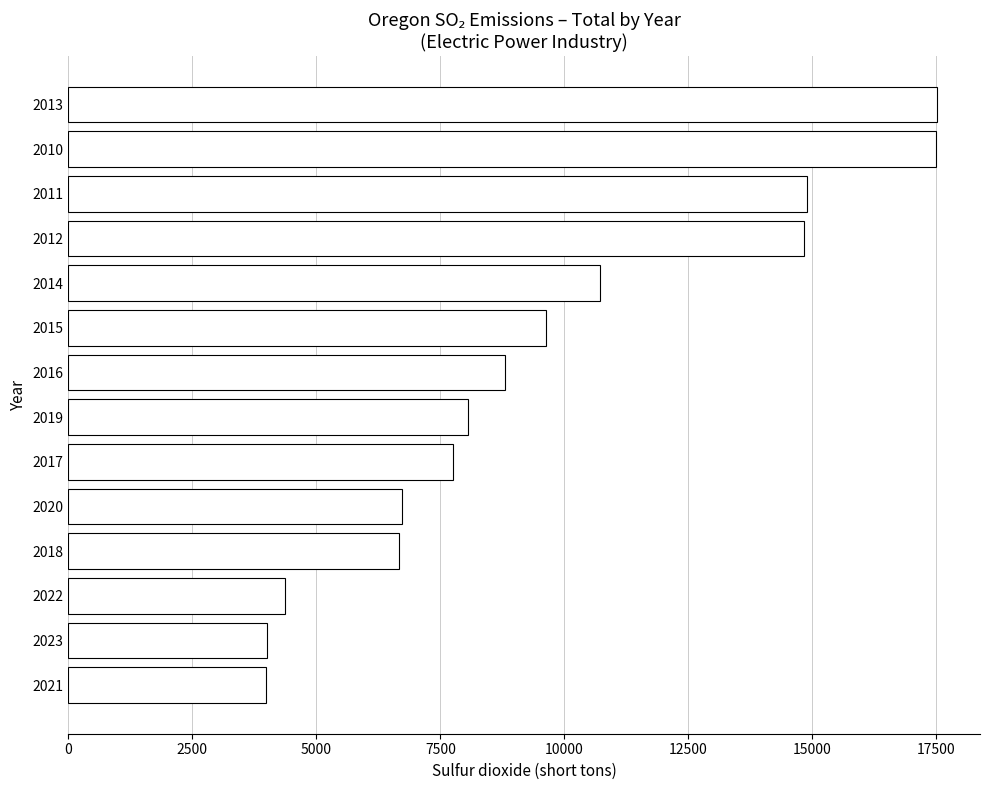

What is the label of the 8th bar from the top?

2019